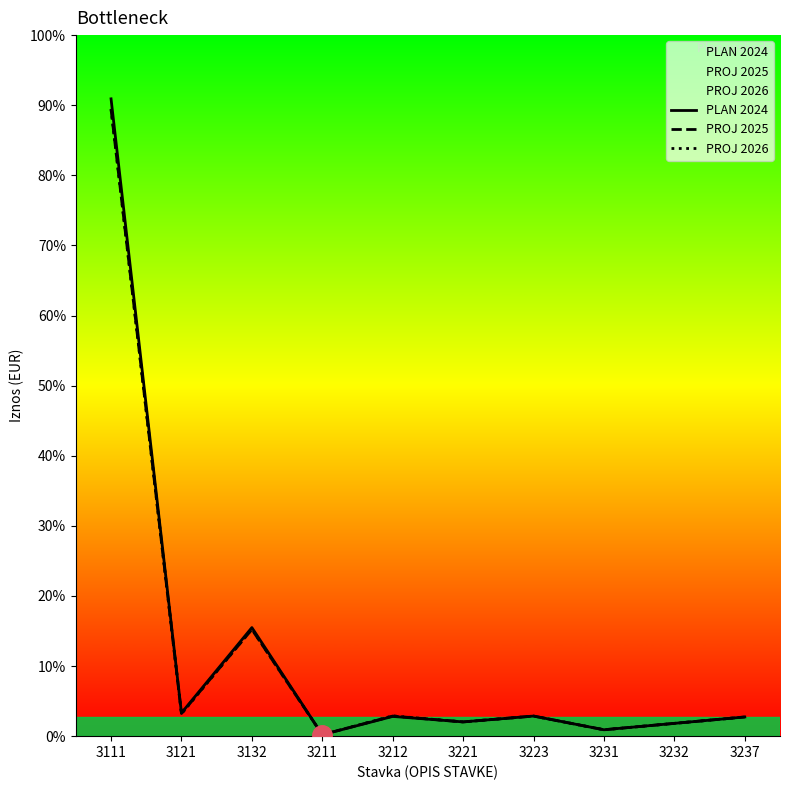

Where is PLAN 2024 nearest to the value 1747958?

3132